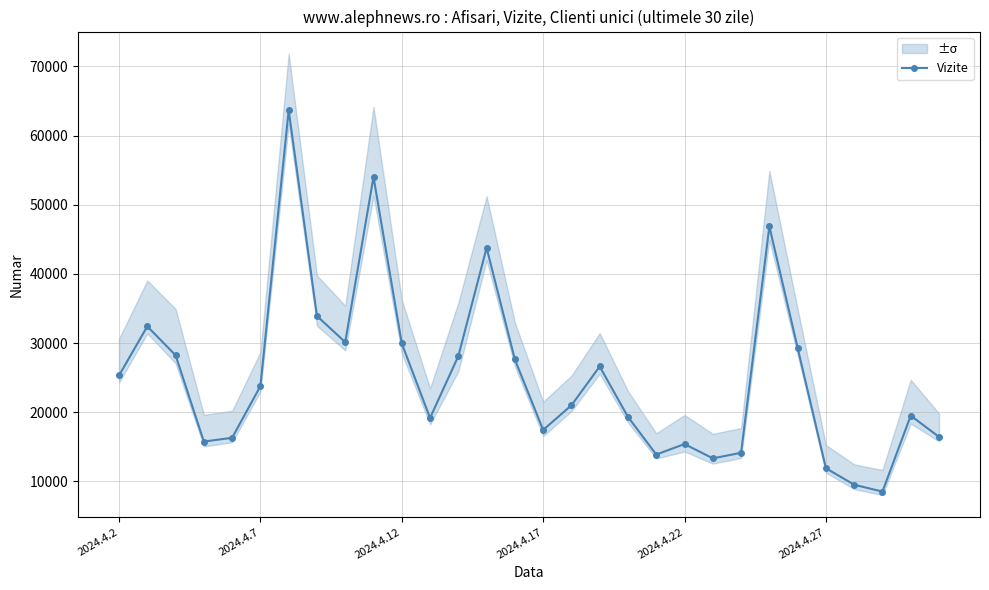

How many data points in Vizite are less than 23782?

15